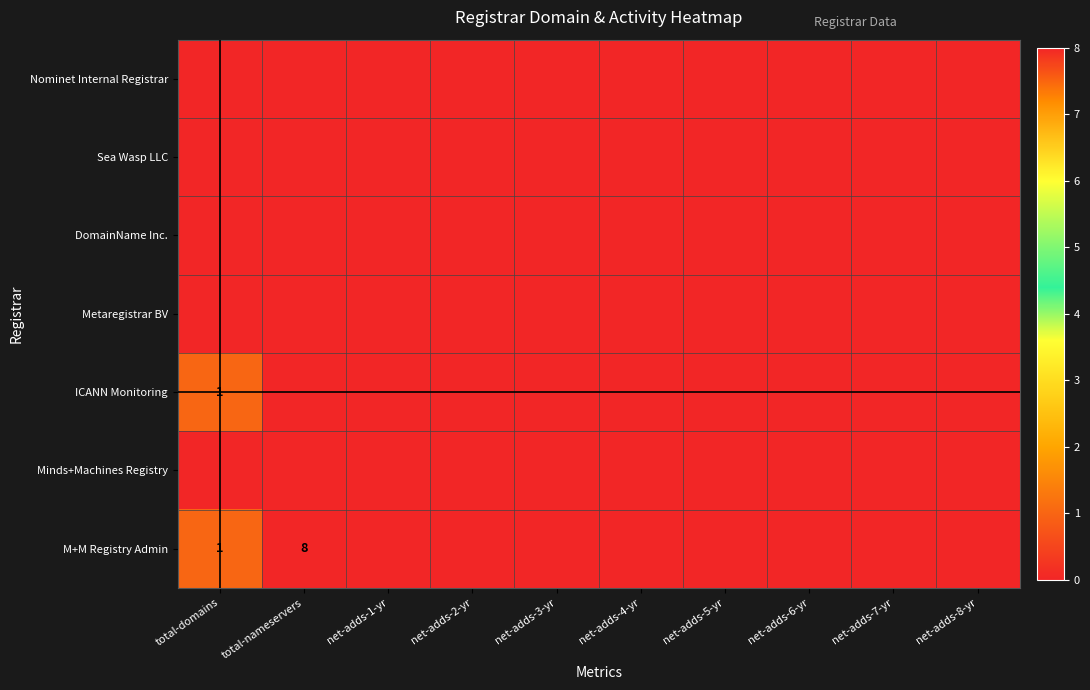

What is the maximum value shown in the chart?

8